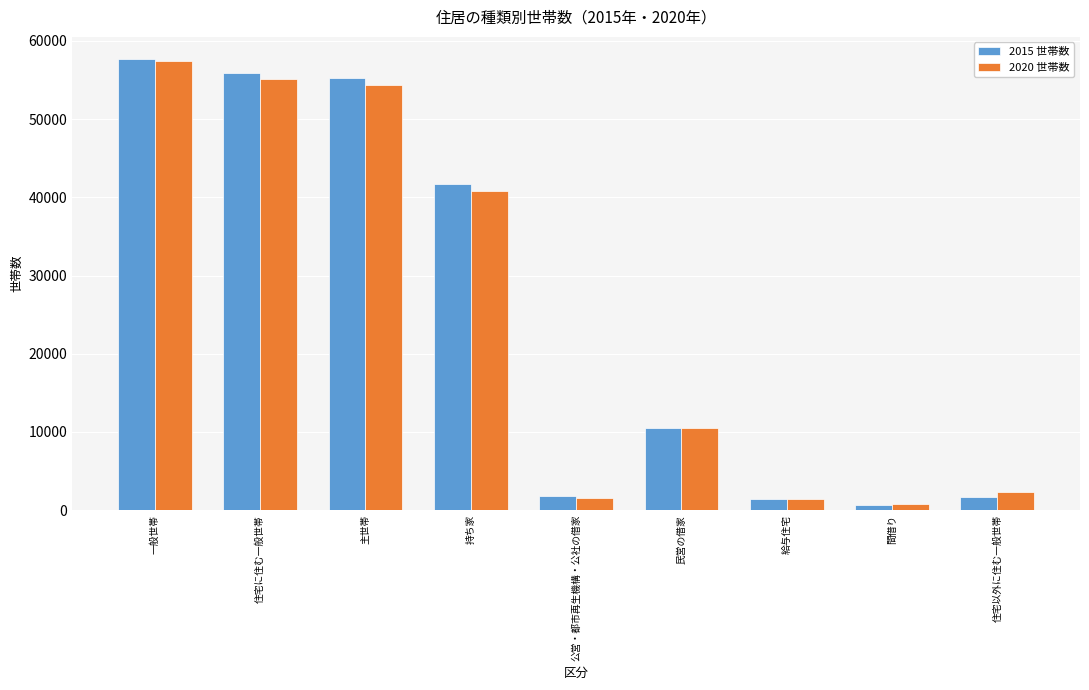

Which series has the largest range (max minus min)?

2015 世帯数